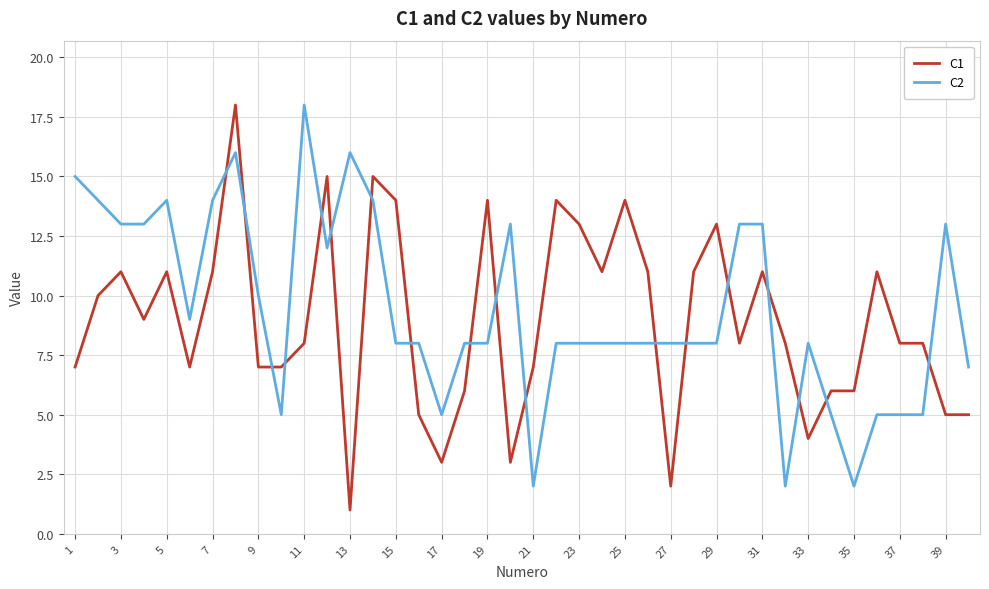

Reading left to right, transcribe all the data shown in this chart.

C1: 7	10	11	9	11	7	11	18	7	7	8	15	1	15	14	5	3	6	14	3	7	14	13	11	14	11	2	11	13	8	11	8	4	6	6	11	8	8	5	5
C2: 15	14	13	13	14	9	14	16	10	5	18	12	16	14	8	8	5	8	8	13	2	8	8	8	8	8	8	8	8	13	13	2	8	5	2	5	5	5	13	7